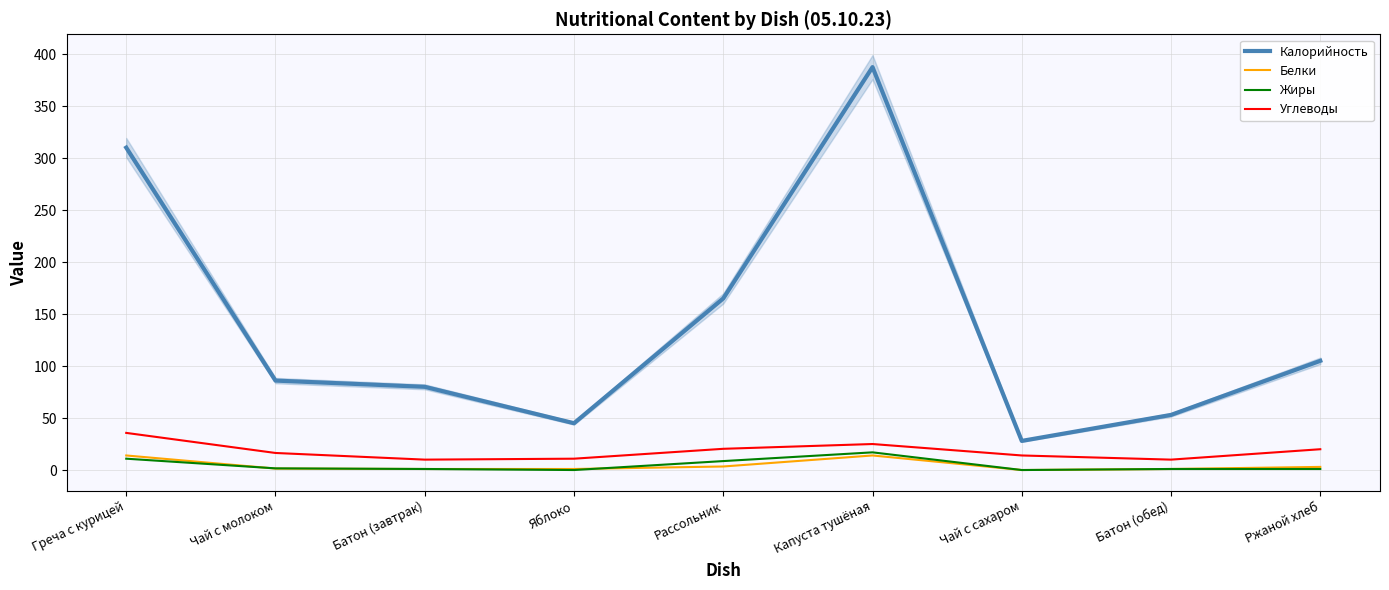

How many values in the Белки series exceed 1?

5